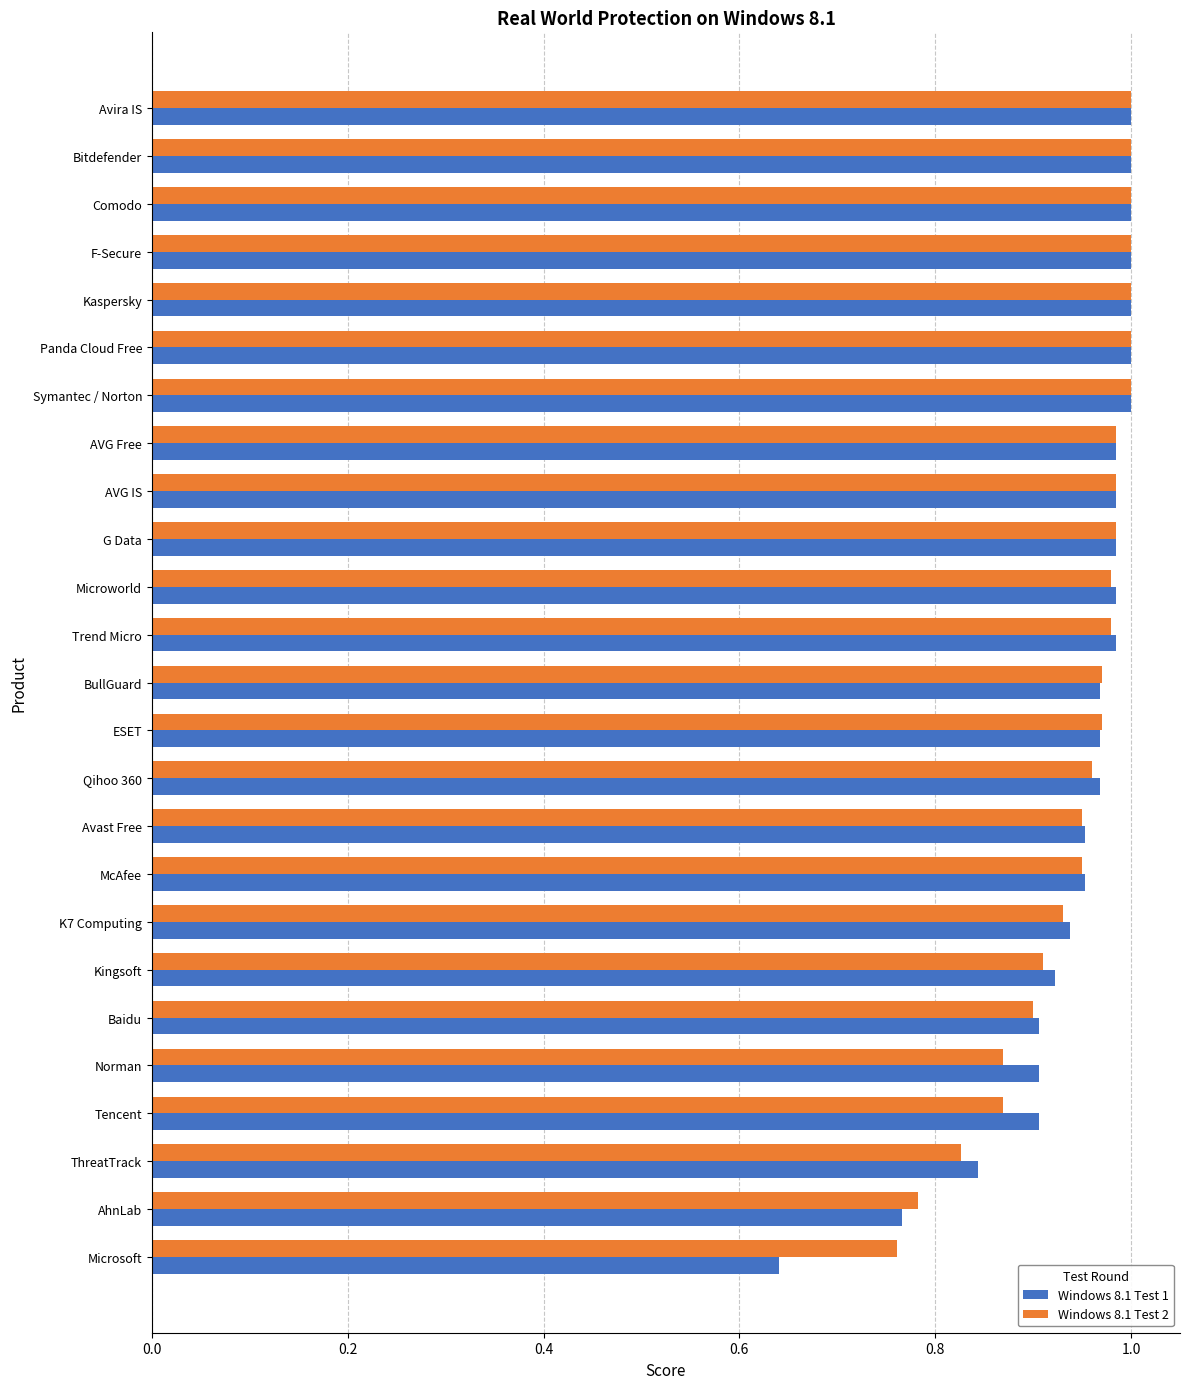

Is it true that Windows 8.1 Test 2 equals 1.0 at Avira IS?

True